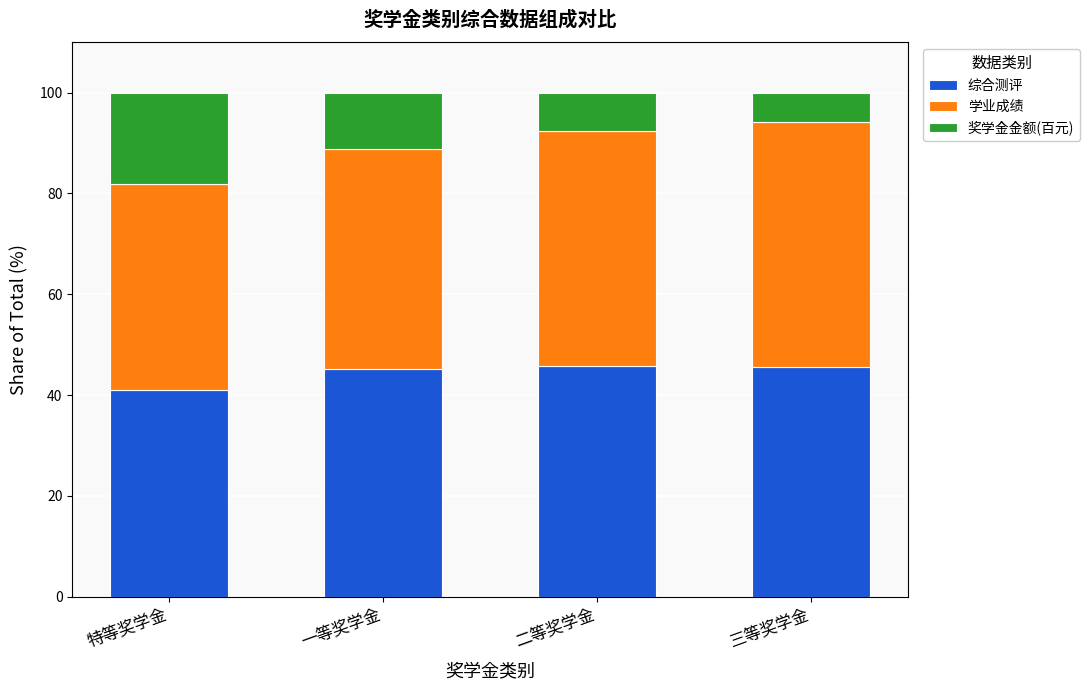

What is the maximum value for 综合测评?

45.9